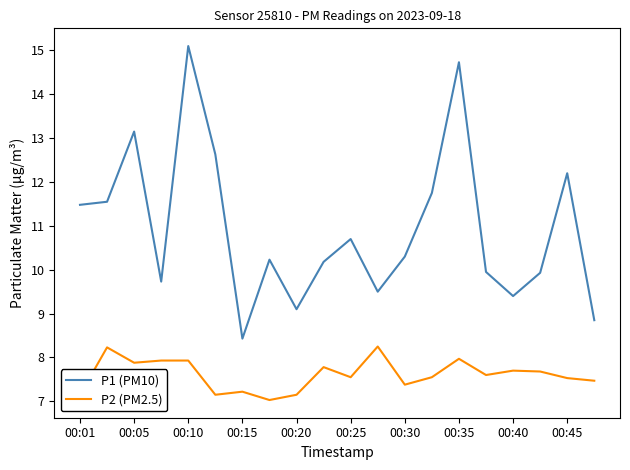

True or false: P2 (PM2.5) and P1 (PM10) intersect in this chart.

False